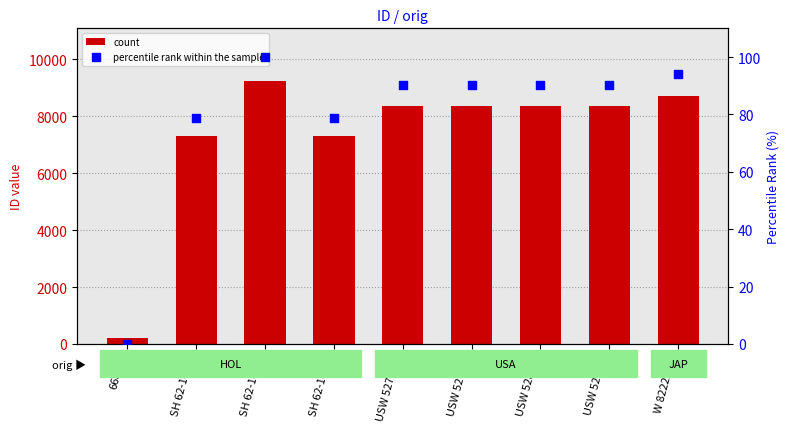

Which series contains the lowest Y value?

percentile rank within the sample